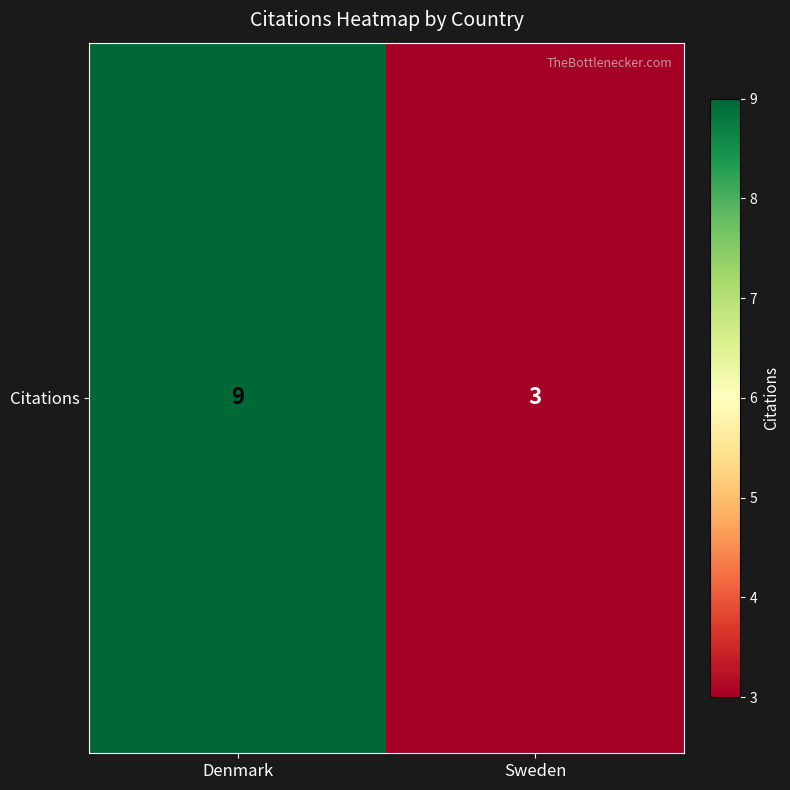

What is the minimum value shown in the chart?

3